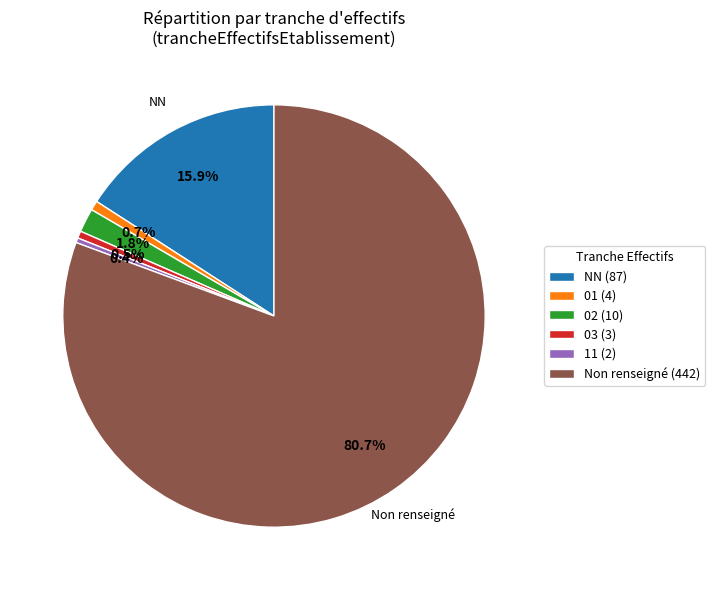

Approximately how many times larger is the value at 03 (3) compared to 02 (10)?

0.3